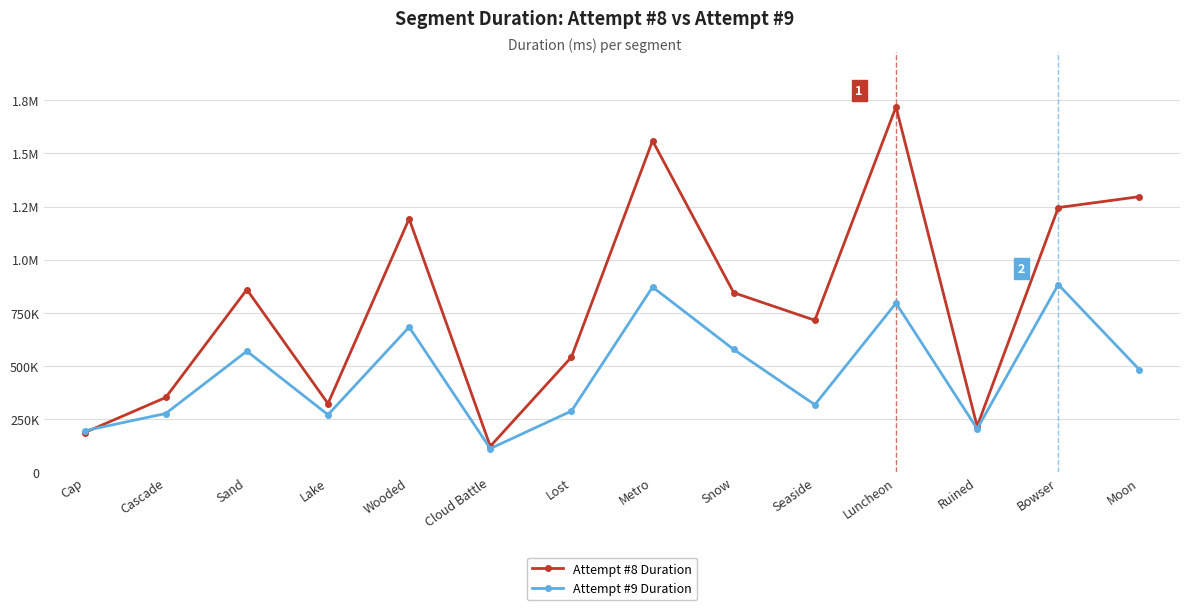

What is the average value of the Attempt #9 Duration series?

465125